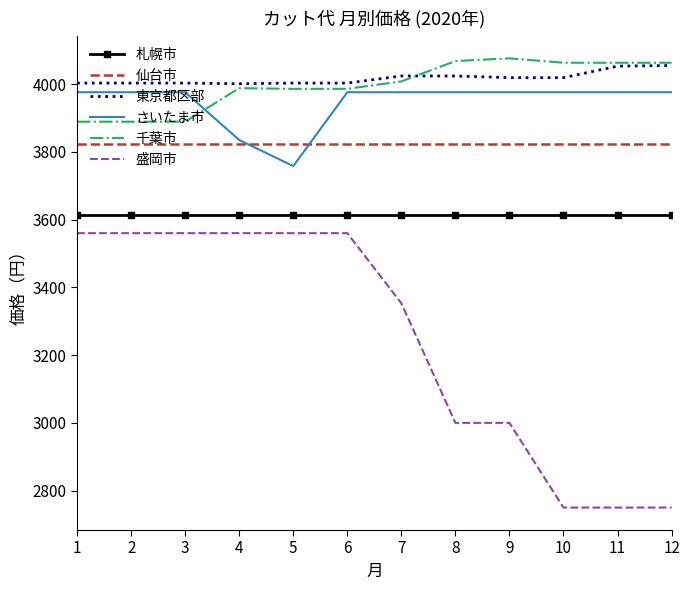

True or false: 仙台市 and 東京都区部 cross at least once.

False